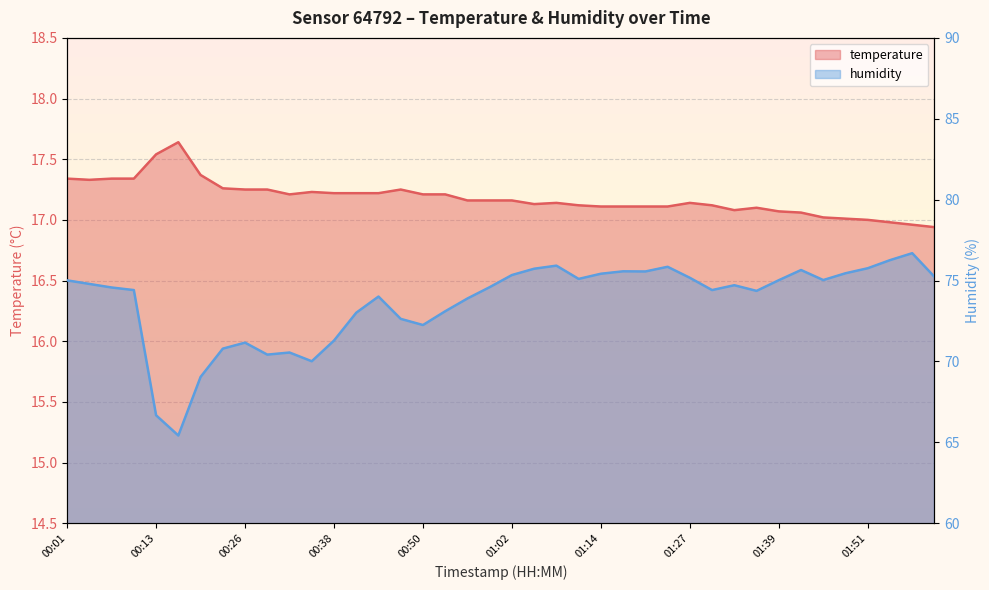

What position from the left is 00:01?

1